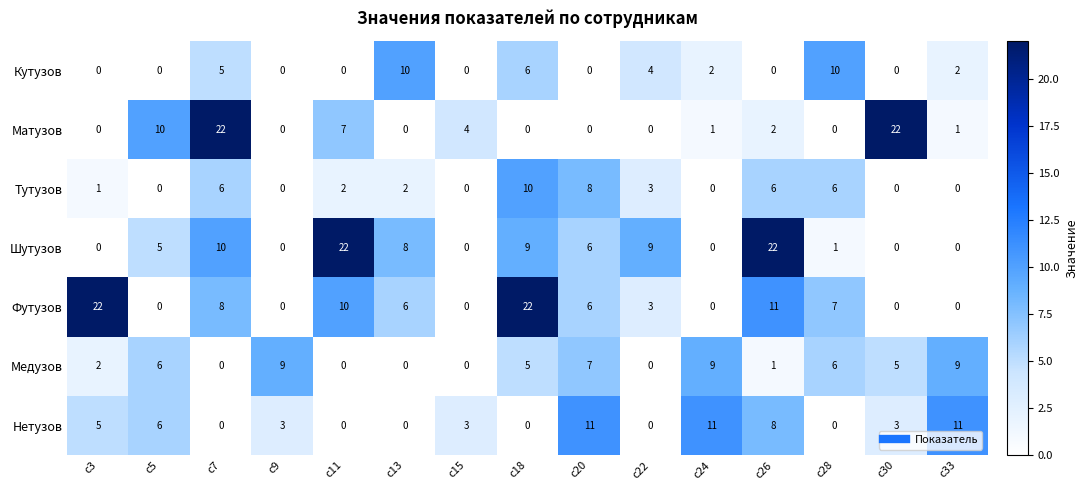

What is the greatest value displayed?

22